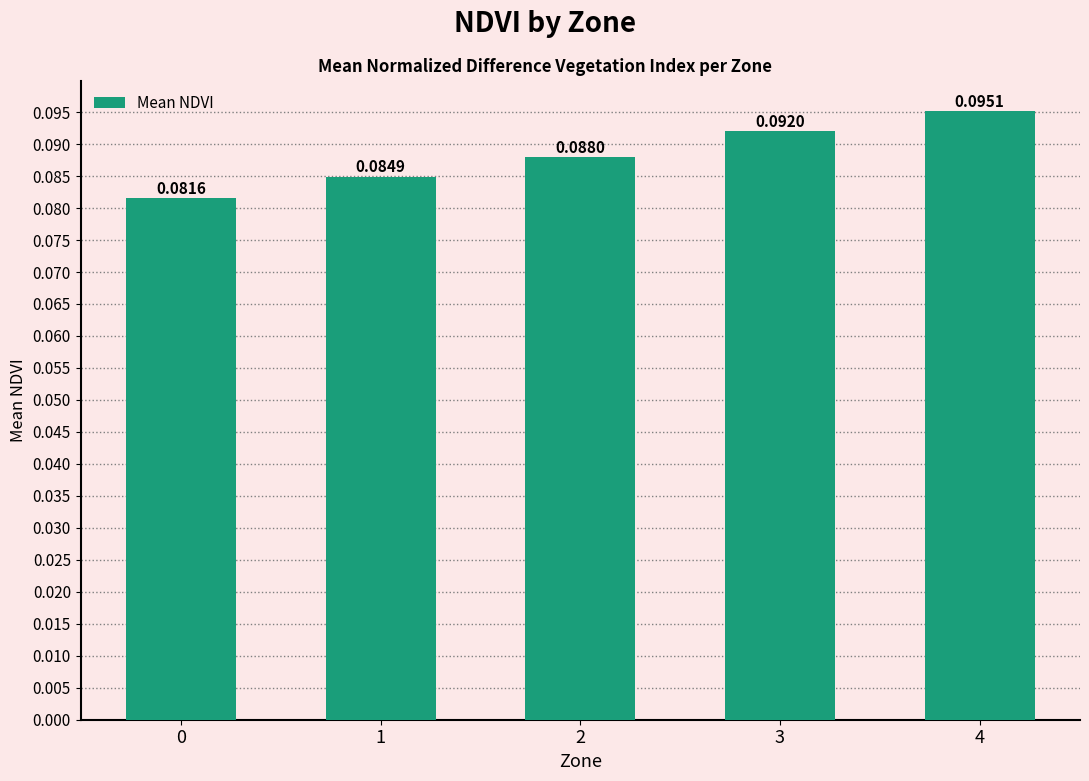

Rank the categories by value from highest to lowest.

4, 3, 2, 1, 0